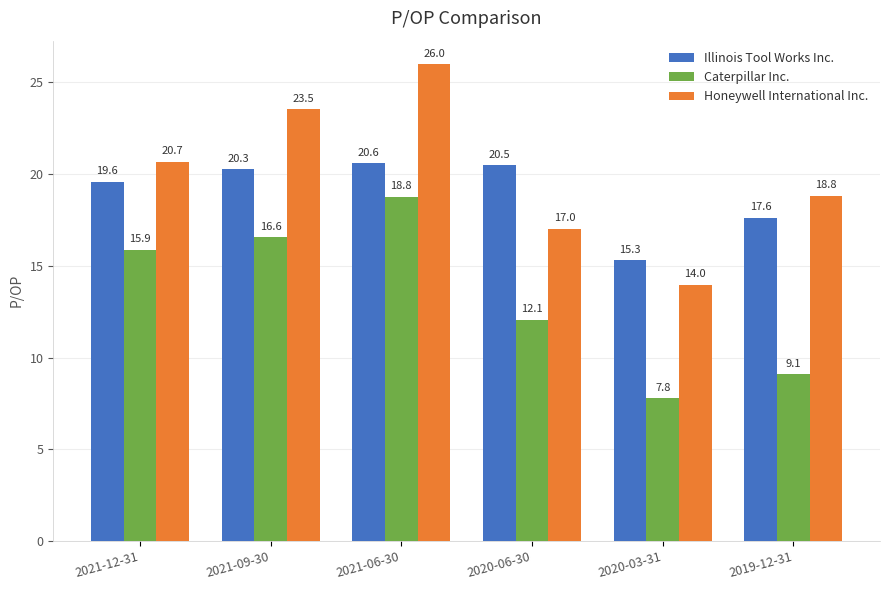

Which series has the widest spread of values?

Honeywell International Inc.